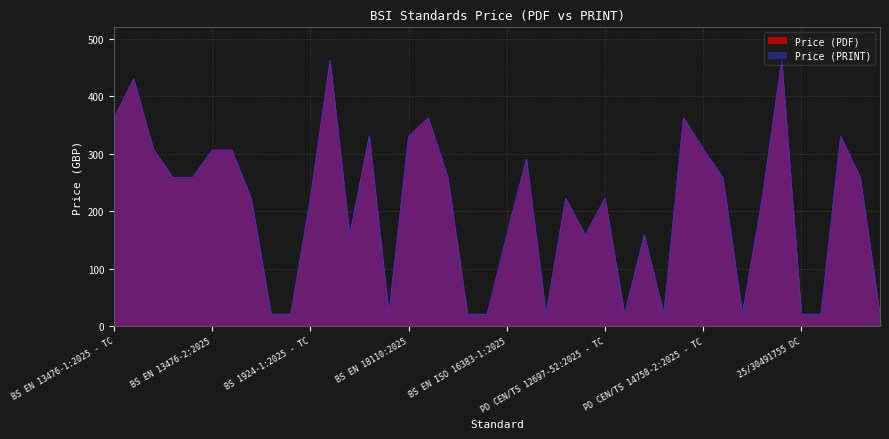

True or false: Price (PDF) and Price (PRINT) intersect in this chart.

False